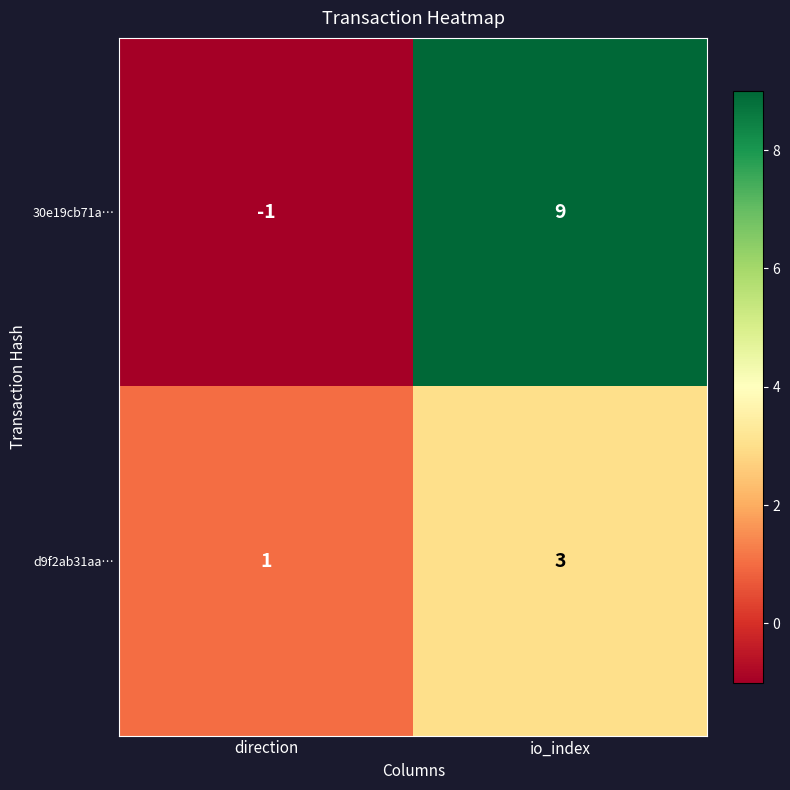

Between direction and io_index, which series saw the biggest shift?

30e19cb71a…